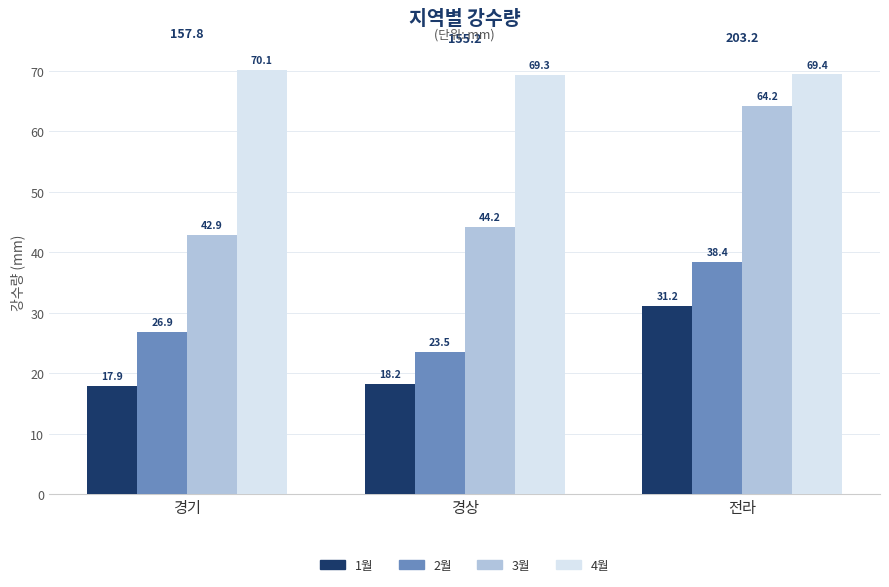

List the series in order of their peak value, lowest first.

1월, 2월, 3월, 4월